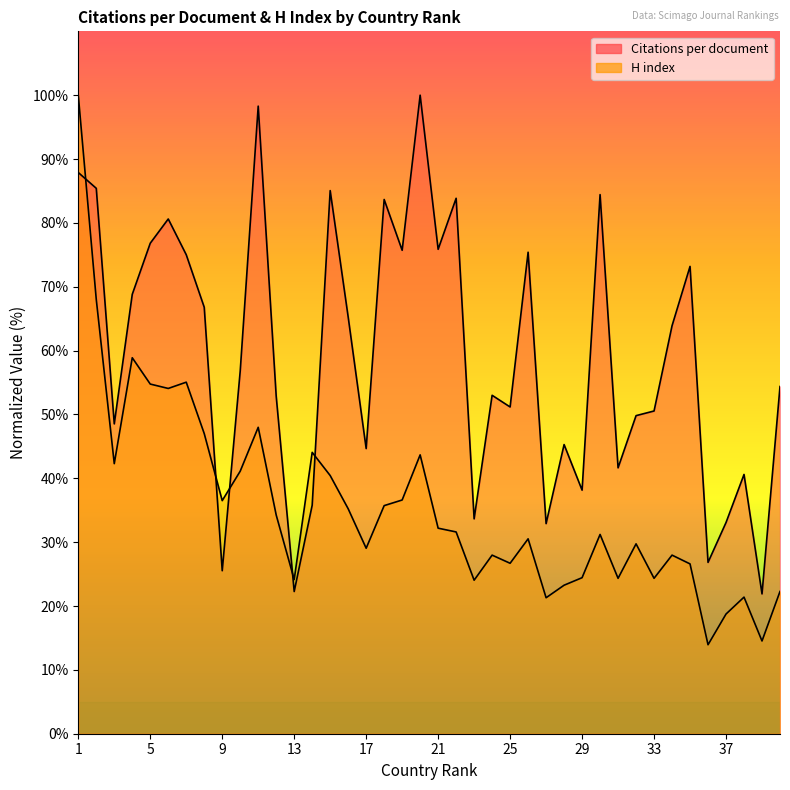

Rank the series at 32 from lowest to highest value.

H index, Citations per document